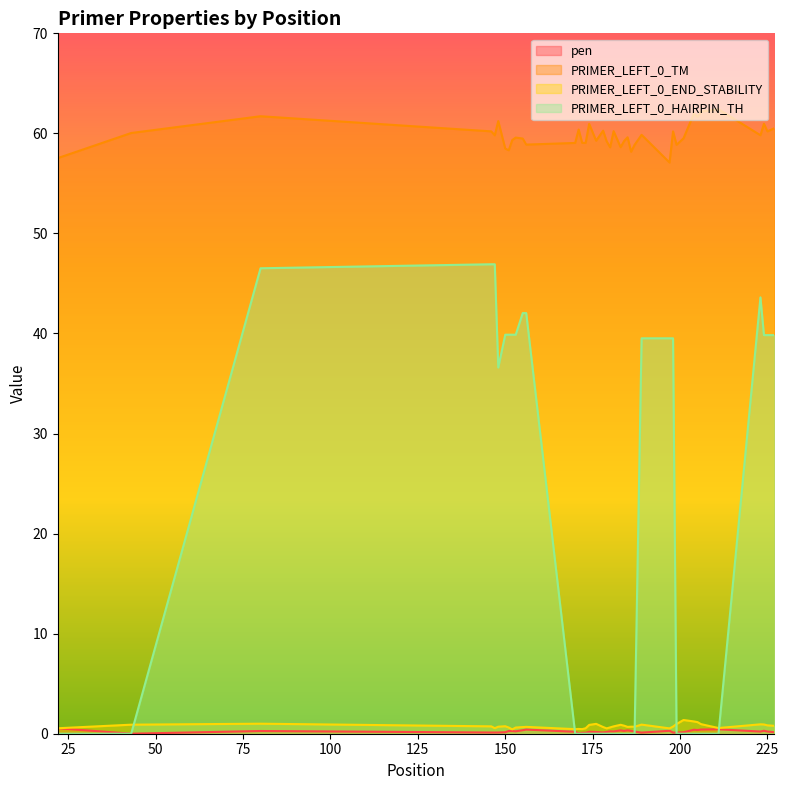

True or false: PRIMER_LEFT_0_TM and PRIMER_LEFT_0_END_STABILITY cross at least once.

False